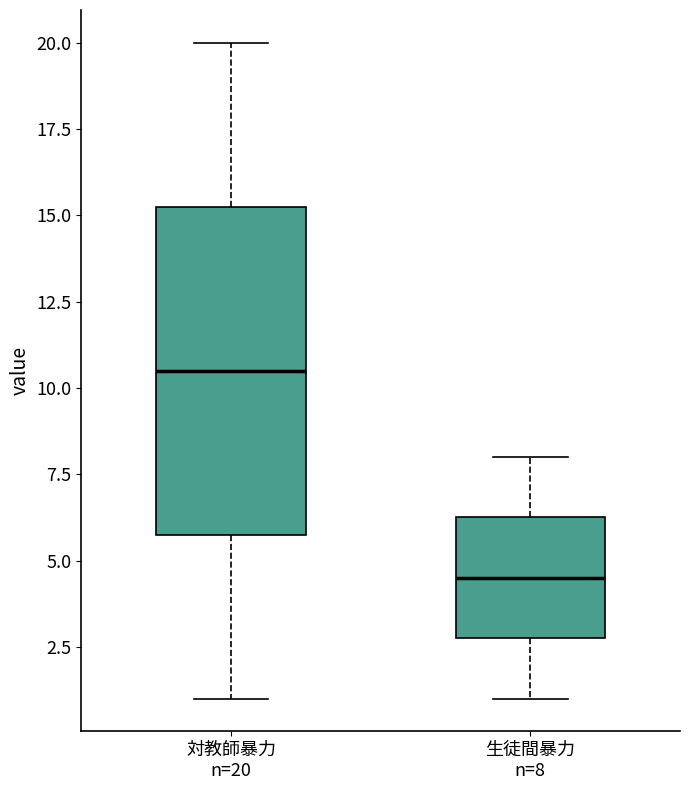

Reading left to right, transcribe this box plot: for each box, give where its median line is, the range the box spans, and where its two whiskers end, as read against the y-axis. The values are not printed on the chart, so give them approximately, as read against the axis.

対教師暴力 n=20: median 10.5, box 6.0 to 15.5, whiskers 1.0 to 20.0
生徒間暴力 n=8: median 4.5, box 3.0 to 6.5, whiskers 1.0 to 8.0